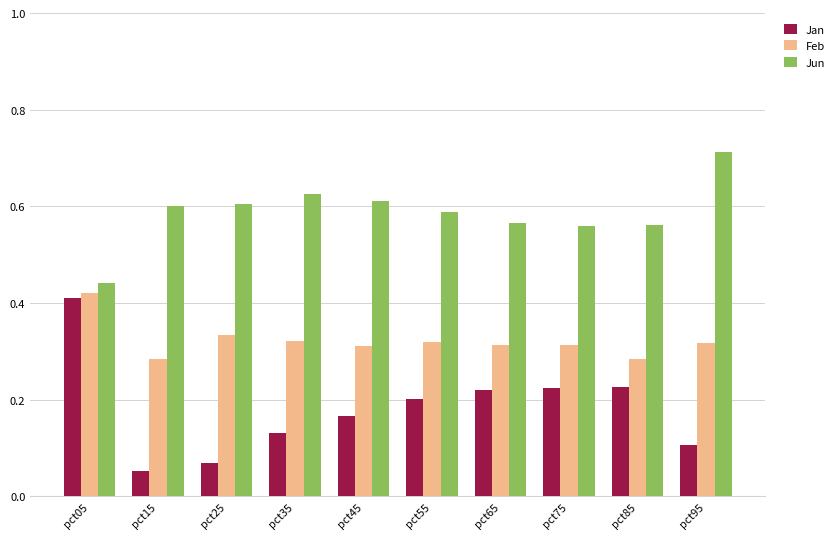

Between pct15 and pct35, which series saw the biggest shift?

Jan